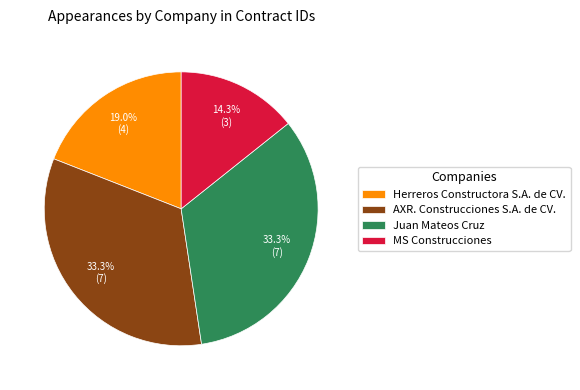

To the nearest percent, what is the combined percentage of Juan Mateos Cruz and Herreros Constructora S.A. de CV.?

52%